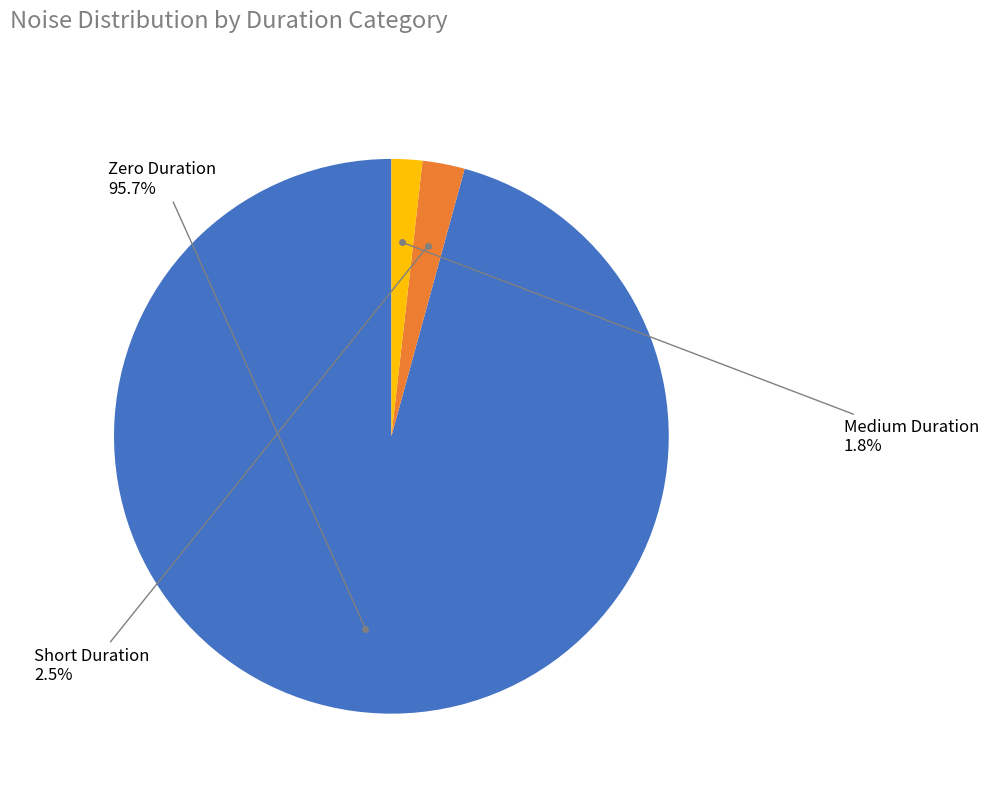

Is there a majority slice in this chart?

Yes